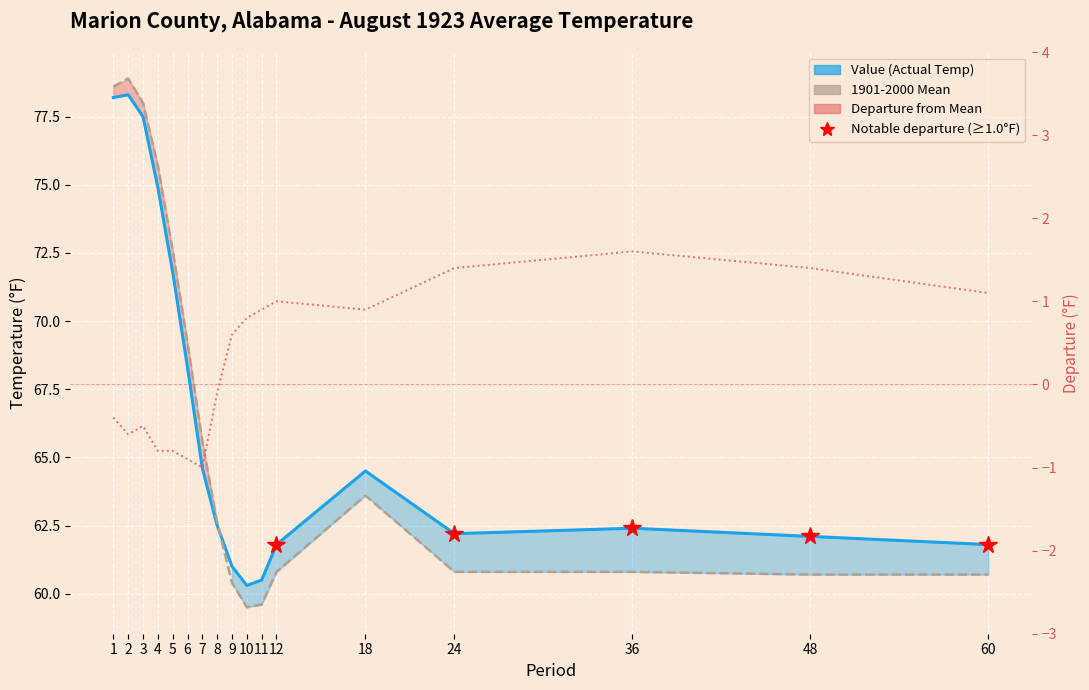

How many interior local valleys does the Value (Actual Temp) series have?

2